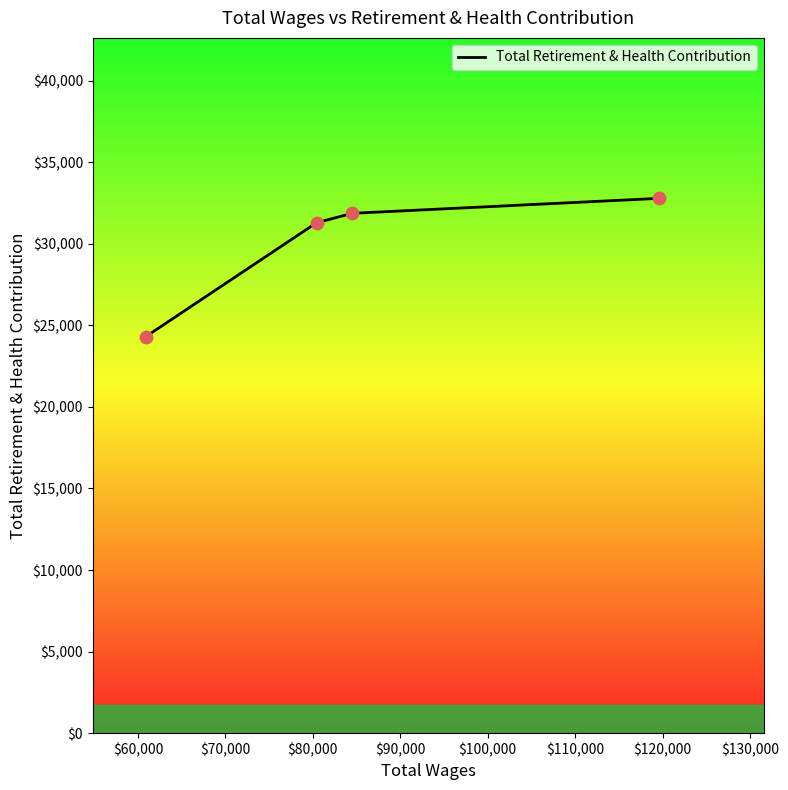

True or false: there are more than 2 points higher than both neighbors.

False